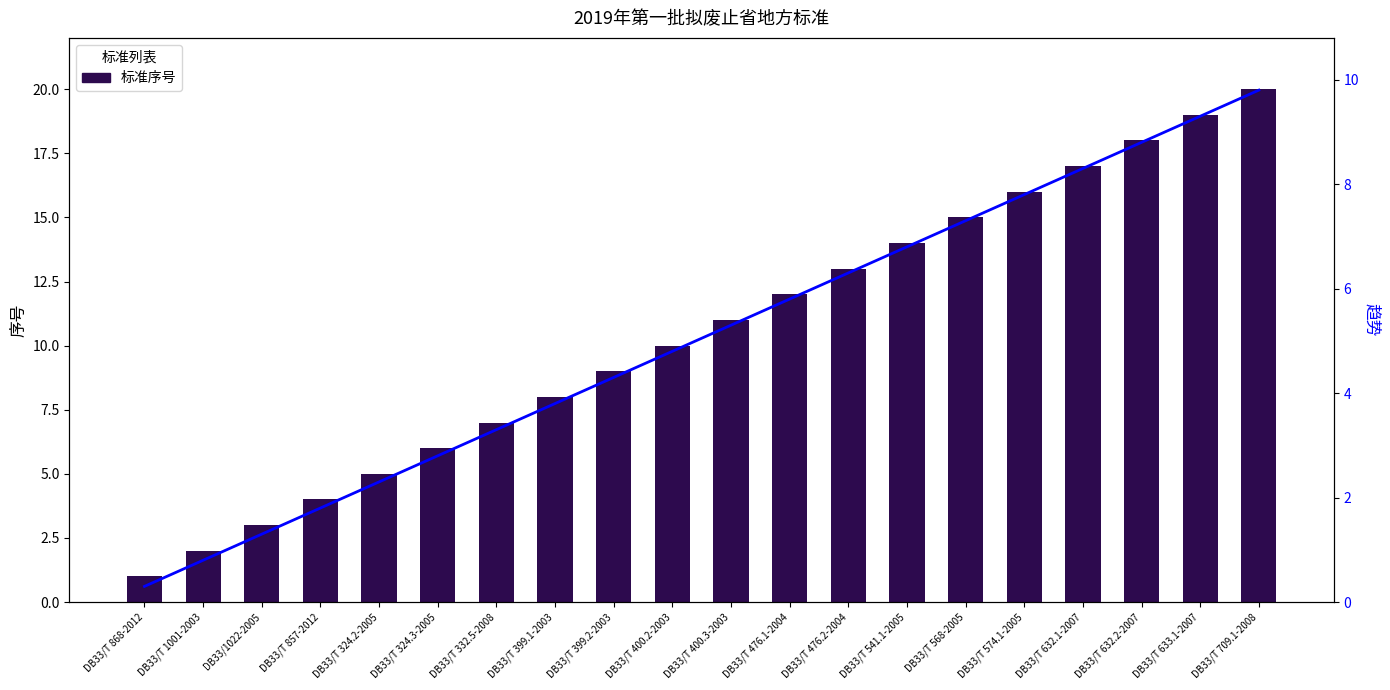

Reading left to right, list all the values displayed in this chart.

标准序号: 1.0	2.0	3.0	4.0	5.0	6.0	7.0	8.0	9.0	10.0	11.0	12.0	13.0	14.0	15.0	16.0	17.0	18.0	19.0	20.0
趋势线: 0.3	0.8	1.3	1.8	2.3	2.8	3.3	3.8	4.3	4.8	5.3	5.8	6.3	6.8	7.3	7.8	8.3	8.8	9.3	9.8